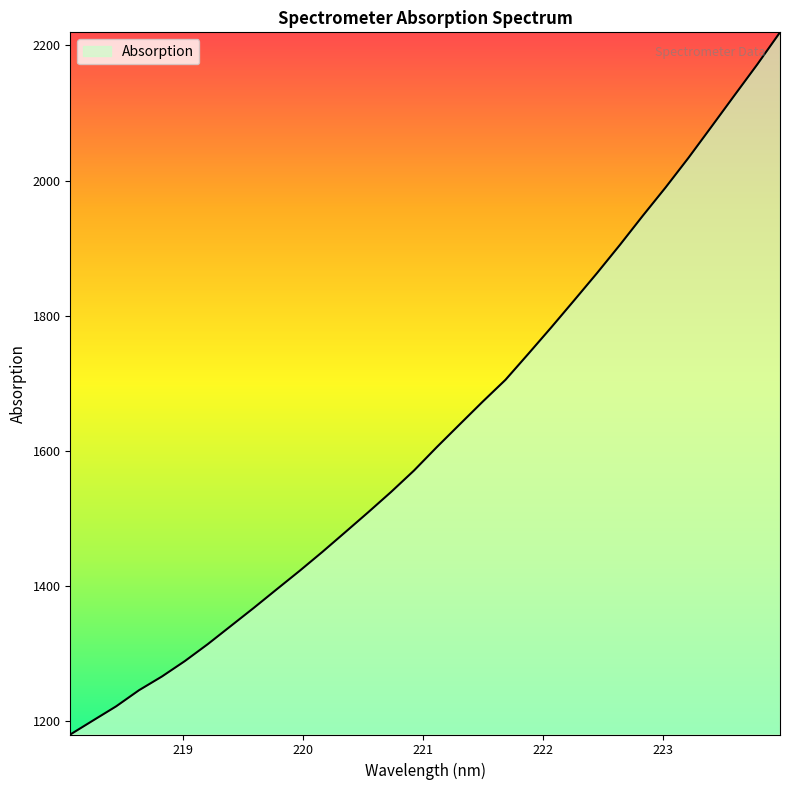

What is the difference between the maximum and minimum values?

1039.5